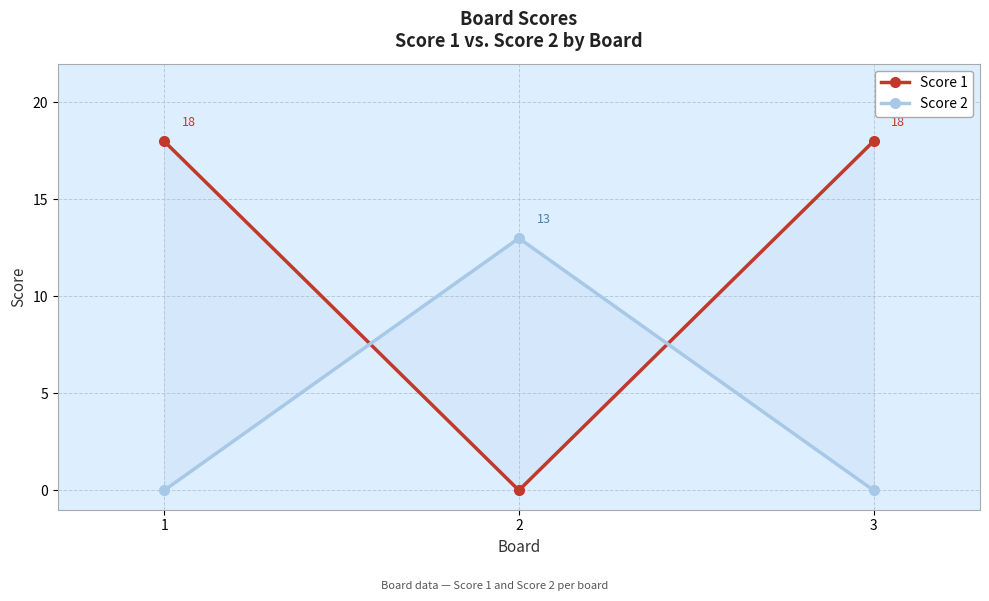

Reading left to right, transcribe all the data shown in this chart.

Score 1: 1=18	2=0	3=18
Score 2: 1=0	2=13	3=0